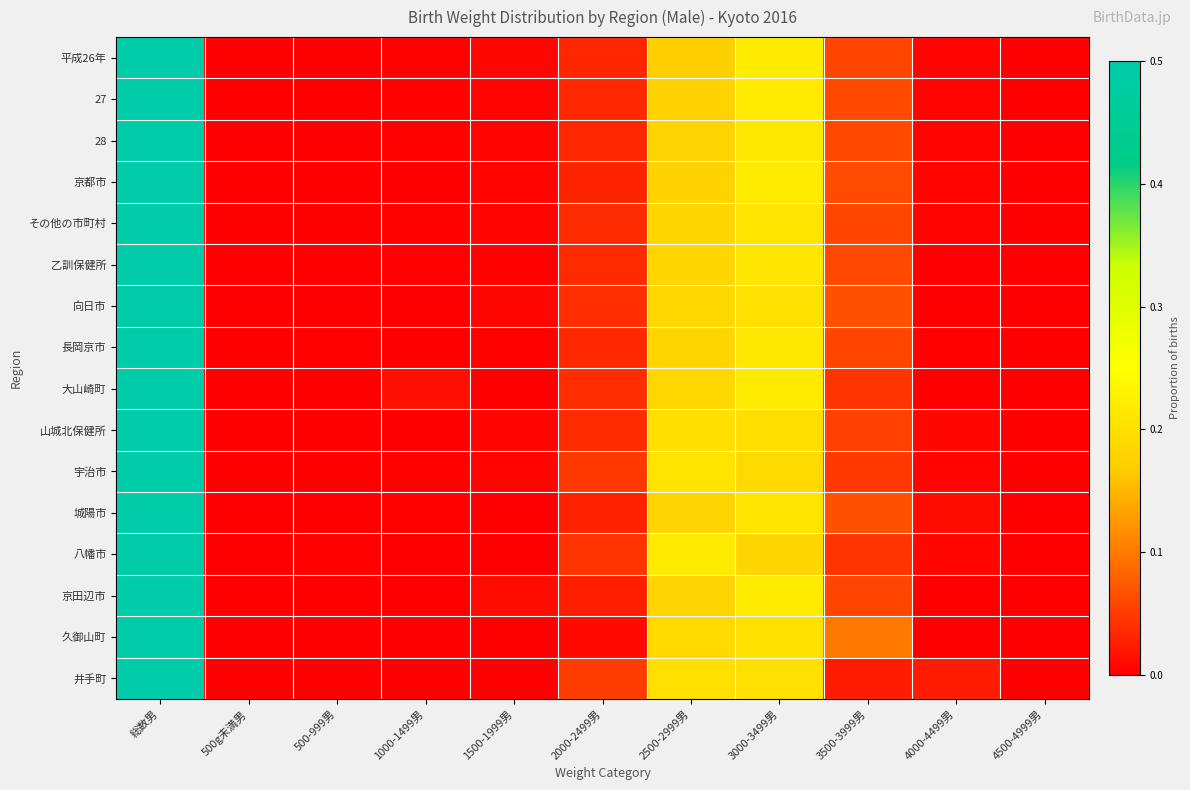

Reading right to left, list all the values displayed in this chart.

平成26年: 4500-4999男=0.0	4000-4499男=0.0	3500-3999男=0.1	3000-3499男=0.2	2500-2999男=0.2	2000-2499男=0.0	1500-1999男=0.0	1000-1499男=0.0	500-999男=0.0	500g未満男=0.0	総数男=0.5
27: 4500-4999男=0.0	4000-4499男=0.0	3500-3999男=0.1	3000-3499男=0.2	2500-2999男=0.2	2000-2499男=0.0	1500-1999男=0.0	1000-1499男=0.0	500-999男=0.0	500g未満男=0.0	総数男=0.5
28: 4500-4999男=0.0	4000-4499男=0.0	3500-3999男=0.1	3000-3499男=0.2	2500-2999男=0.2	2000-2499男=0.0	1500-1999男=0.0	1000-1499男=0.0	500-999男=0.0	500g未満男=0.0	総数男=0.5
京都市: 4500-4999男=0.0	4000-4499男=0.0	3500-3999男=0.1	3000-3499男=0.2	2500-2999男=0.2	2000-2499男=0.0	1500-1999男=0.0	1000-1499男=0.0	500-999男=0.0	500g未満男=0.0	総数男=0.5
その他の市町村: 4500-4999男=0.0	4000-4499男=0.0	3500-3999男=0.1	3000-3499男=0.2	2500-2999男=0.2	2000-2499男=0.0	1500-1999男=0.0	1000-1499男=0.0	500-999男=0.0	500g未満男=0.0	総数男=0.5
乙訓保健所: 4500-4999男=0.0	4000-4499男=0.0	3500-3999男=0.1	3000-3499男=0.2	2500-2999男=0.2	2000-2499男=0.0	1500-1999男=0.0	1000-1499男=0.0	500-999男=0.0	500g未満男=0.0	総数男=0.5
向日市: 4500-4999男=0.0	4000-4499男=0.0	3500-3999男=0.1	3000-3499男=0.2	2500-2999男=0.2	2000-2499男=0.0	1500-1999男=0.0	1000-1499男=0.0	500-999男=0.0	500g未満男=0.0	総数男=0.5
長岡京市: 4500-4999男=0.0	4000-4499男=0.0	3500-3999男=0.1	3000-3499男=0.2	2500-2999男=0.2	2000-2499男=0.0	1500-1999男=0.0	1000-1499男=0.0	500-999男=0.0	500g未満男=0.0	総数男=0.5
大山崎町: 4500-4999男=0.0	4000-4499男=0.0	3500-3999男=0.0	3000-3499男=0.2	2500-2999男=0.2	2000-2499男=0.0	1500-1999男=0.0	1000-1499男=0.0	500-999男=0.0	500g未満男=0.0	総数男=0.5
山城北保健所: 4500-4999男=0.0	4000-4499男=0.0	3500-3999男=0.1	3000-3499男=0.2	2500-2999男=0.2	2000-2499男=0.0	1500-1999男=0.0	1000-1499男=0.0	500-999男=0.0	500g未満男=0.0	総数男=0.5
宇治市: 4500-4999男=0.0	4000-4499男=0.0	3500-3999男=0.0	3000-3499男=0.2	2500-2999男=0.2	2000-2499男=0.0	1500-1999男=0.0	1000-1499男=0.0	500-999男=0.0	500g未満男=0.0	総数男=0.5
城陽市: 4500-4999男=0.0	4000-4499男=0.0	3500-3999男=0.1	3000-3499男=0.2	2500-2999男=0.2	2000-2499男=0.0	1500-1999男=0.0	1000-1499男=0.0	500-999男=0.0	500g未満男=0.0	総数男=0.5
八幡市: 4500-4999男=0.0	4000-4499男=0.0	3500-3999男=0.0	3000-3499男=0.2	2500-2999男=0.2	2000-2499男=0.0	1500-1999男=0.0	1000-1499男=0.0	500-999男=0.0	500g未満男=0.0	総数男=0.5
京田辺市: 4500-4999男=0.0	4000-4499男=0.0	3500-3999男=0.1	3000-3499男=0.2	2500-2999男=0.2	2000-2499男=0.0	1500-1999男=0.0	1000-1499男=0.0	500-999男=0.0	500g未満男=0.0	総数男=0.5
久御山町: 4500-4999男=0.0	4000-4499男=0.0	3500-3999男=0.1	3000-3499男=0.2	2500-2999男=0.2	2000-2499男=0.0	1500-1999男=0.0	1000-1499男=0.0	500-999男=0.0	500g未満男=0.0	総数男=0.5
井手町: 4500-4999男=0.0	4000-4499男=0.0	3500-3999男=0.0	3000-3499男=0.2	2500-2999男=0.2	2000-2499男=0.1	1500-1999男=0.0	1000-1499男=0.0	500-999男=0.0	500g未満男=0.0	総数男=0.5